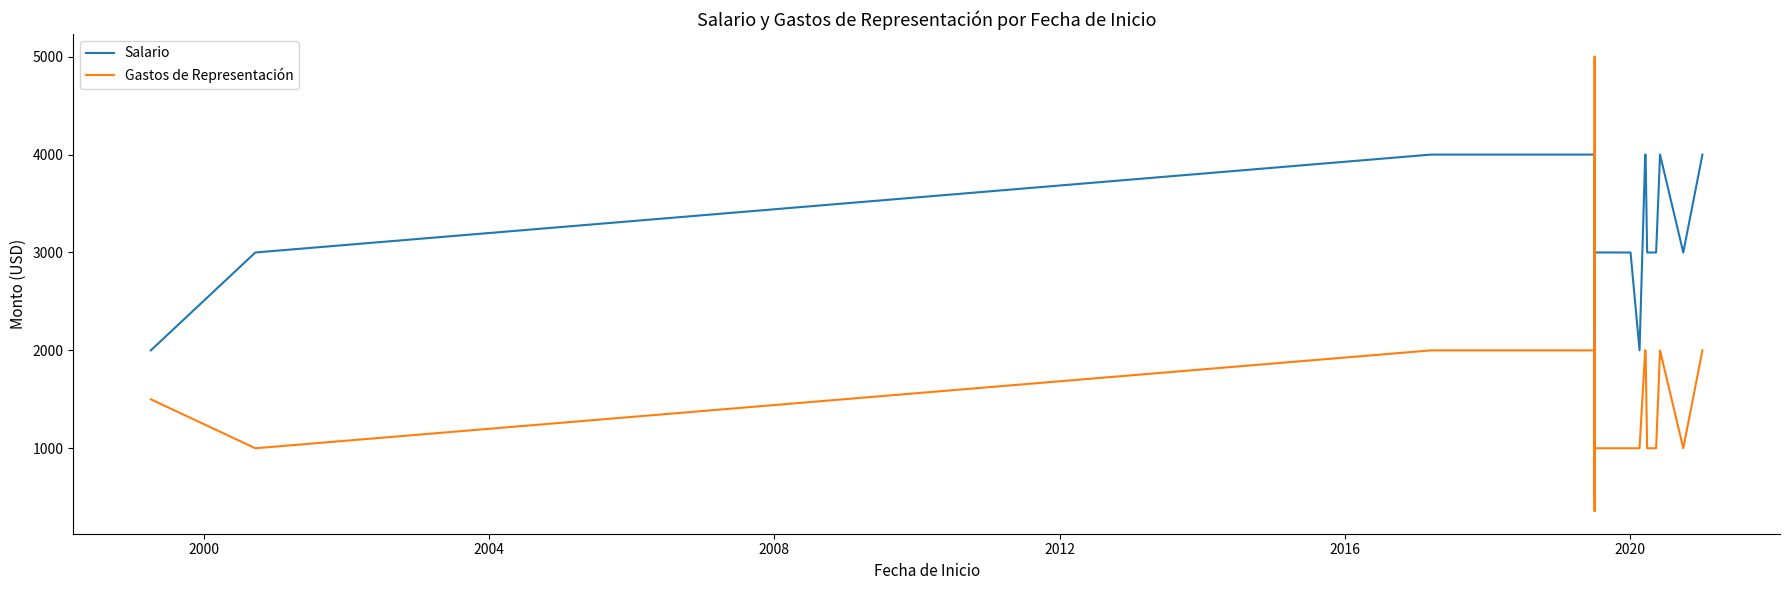

Reading left to right, list all the values displayed in this chart.

Salario: 2000	3000	4000	4000	4000	4000	4000	4000	2000	2000	4000	1910	3000	2000	4000	4000	4000	4000	4000	3000	4000	3000	3000	3000	3000	3000	3000	3000	3000	3000	3000	2000	4000	4000	3000	3000	3000	4000	3000	4000
Gastos de Representación: 1500	1000	2000	2000	2000	2000	2000	2000	500	5000	2000	359	1000	2000	2000	2000	2000	2000	2000	1000	2000	1000	1000	1000	1000	1000	1000	1000	1000	1000	1000	1000	2000	2000	1000	1000	1000	2000	1000	2000